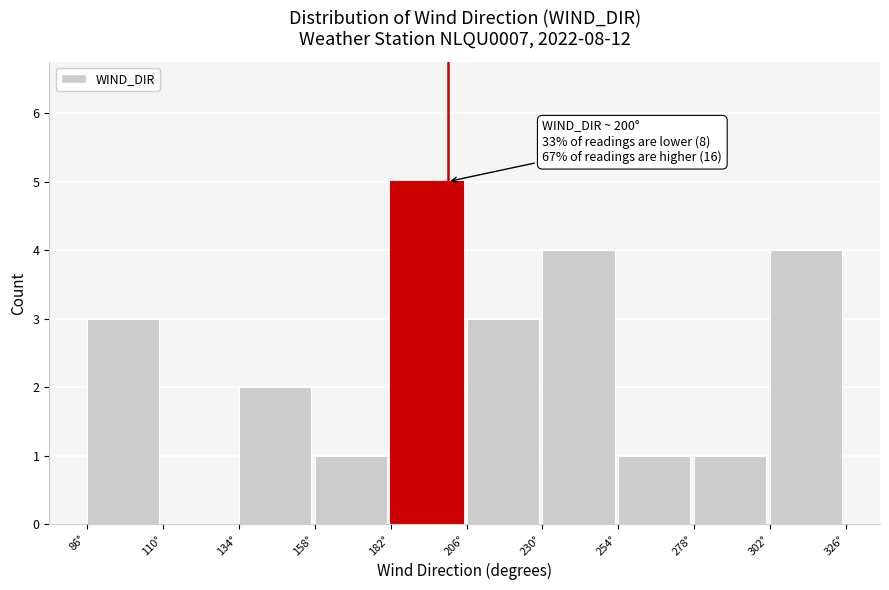

Which range on the x-axis has the tallest bar?

182 to 206